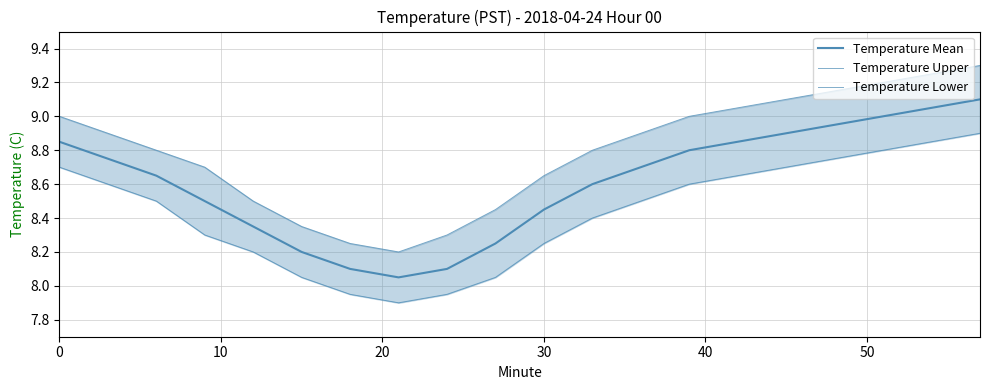

What is the difference between the second highest and second lowest values in the Temperature Upper series?

1.0